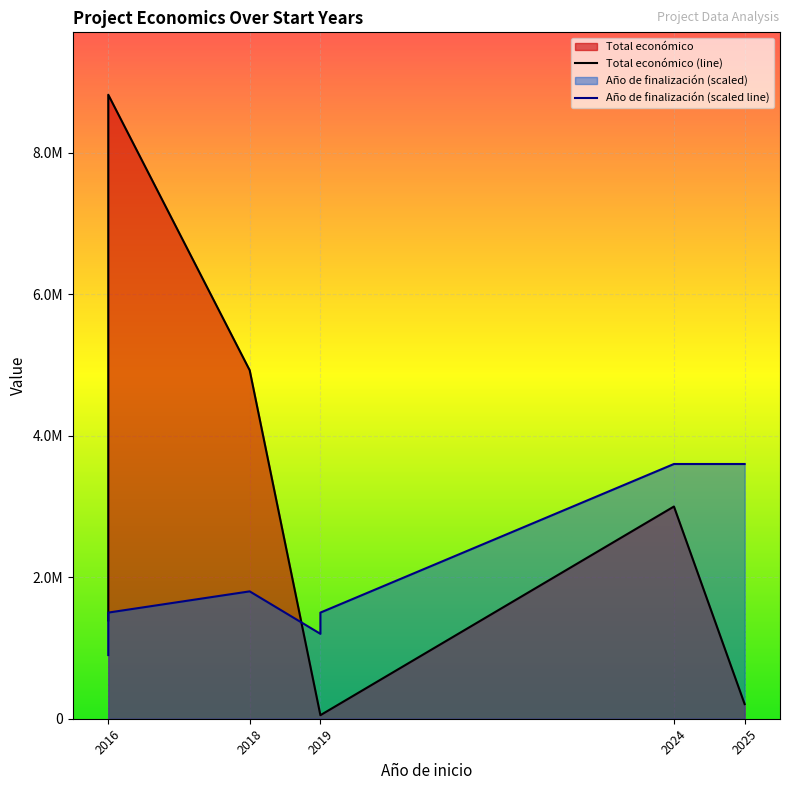

What is the lowest value of the Total económico (line) series?

50000